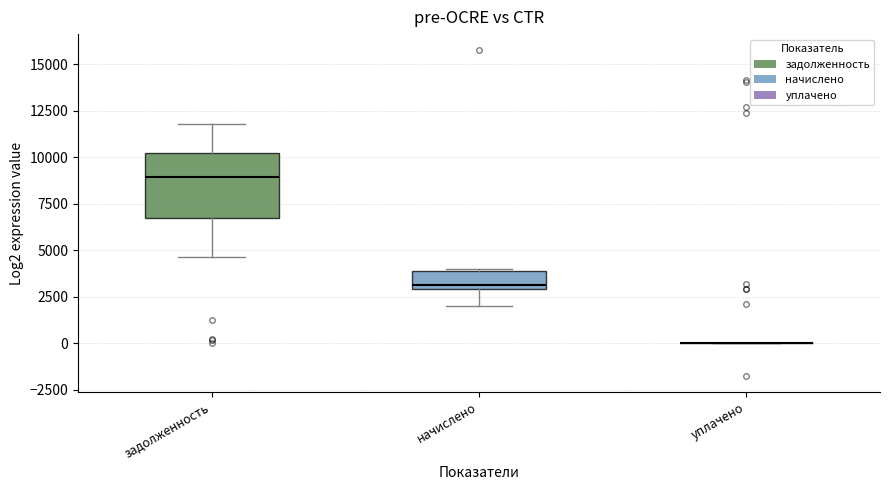

Reading left to right, transcribe this box plot: for each box, give where its median line is, the range the box spans, and where its two whiskers end, as read against the y-axis. The values are not printed on the chart, so give them approximately, as read against the axis.

задолженность: median 9000, box 6500 to 10500, whiskers 4500 to 12000
начислено: median 3000 (just above the box's lower edge), box 3000 to 4000, whiskers 2000 to 4000
уплачено: box collapsed to a line at 0, whiskers 0 to 0